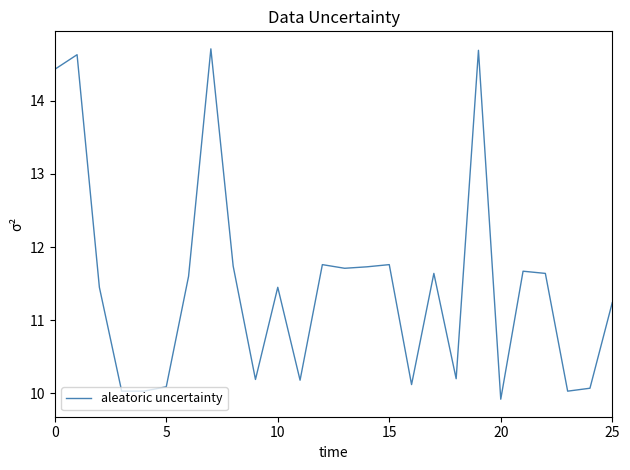

What is the maximum value shown in the chart?

14.7